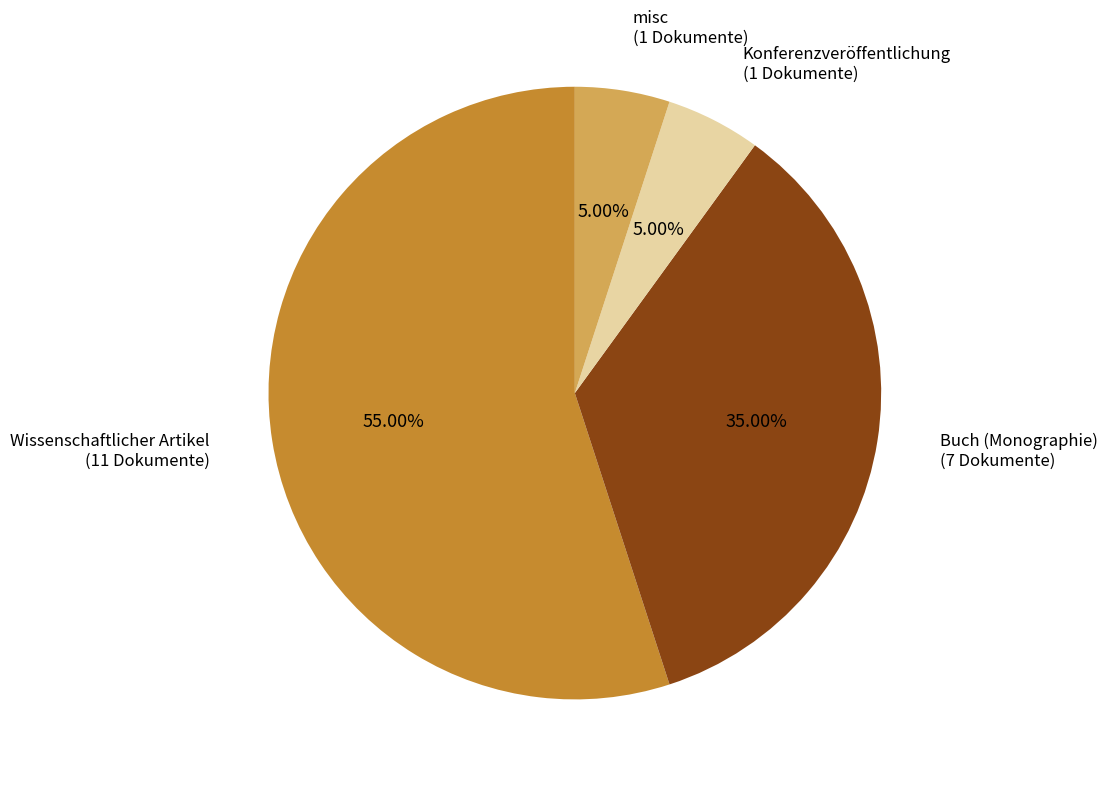

How much of the chart is everything except misc?

95.0%